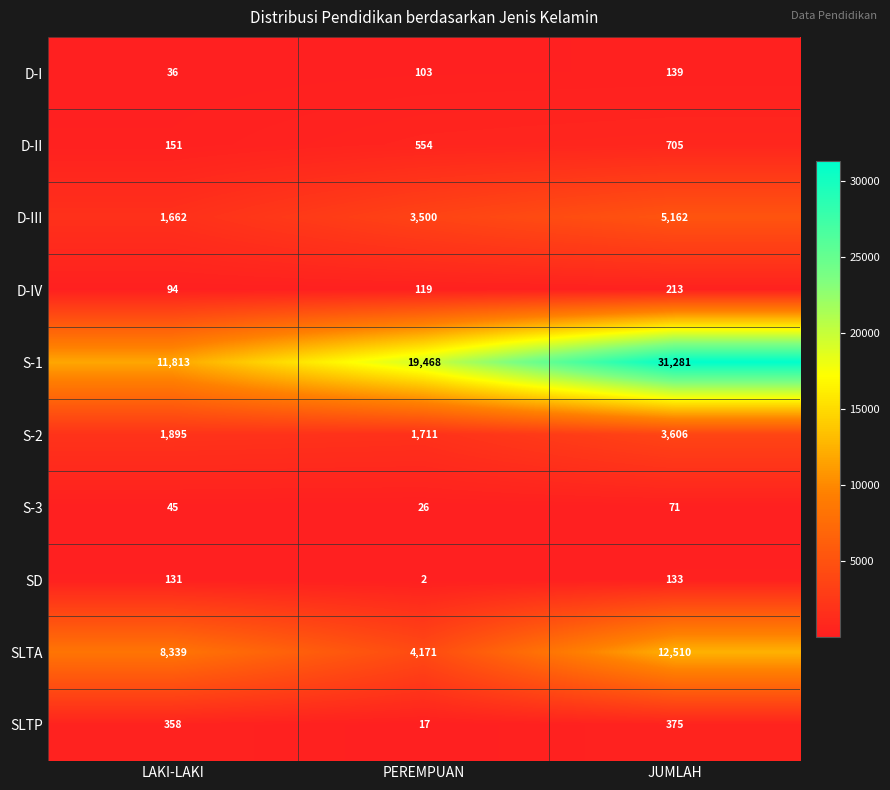

What is the maximum value shown in the chart?

31281